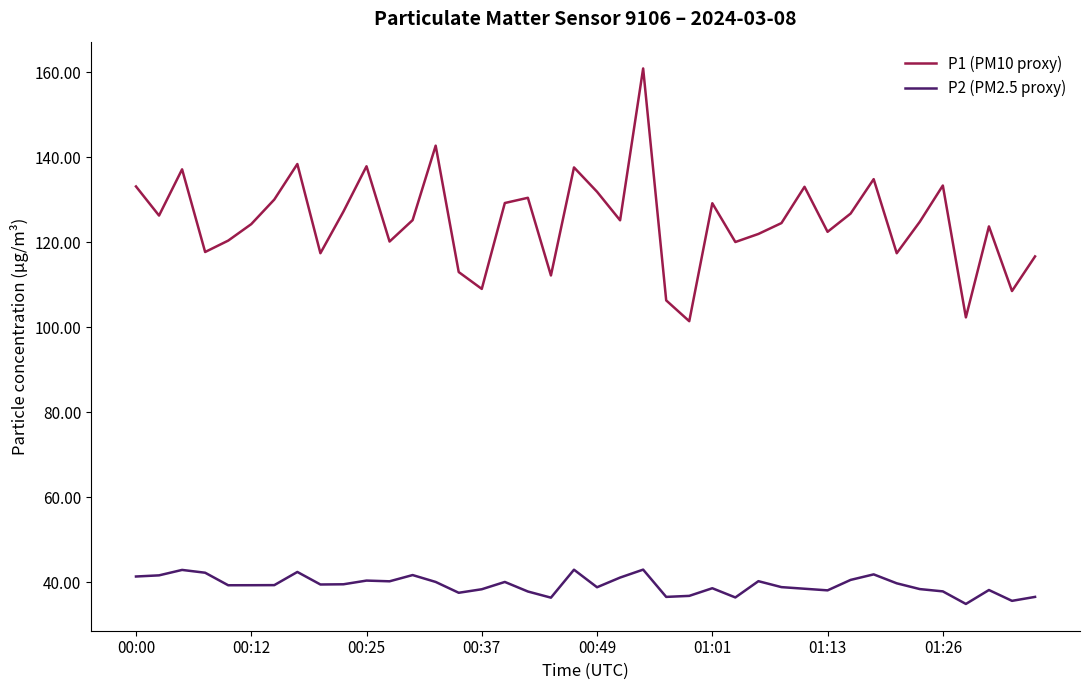

Which series has the widest spread of values?

P1 (PM10 proxy)